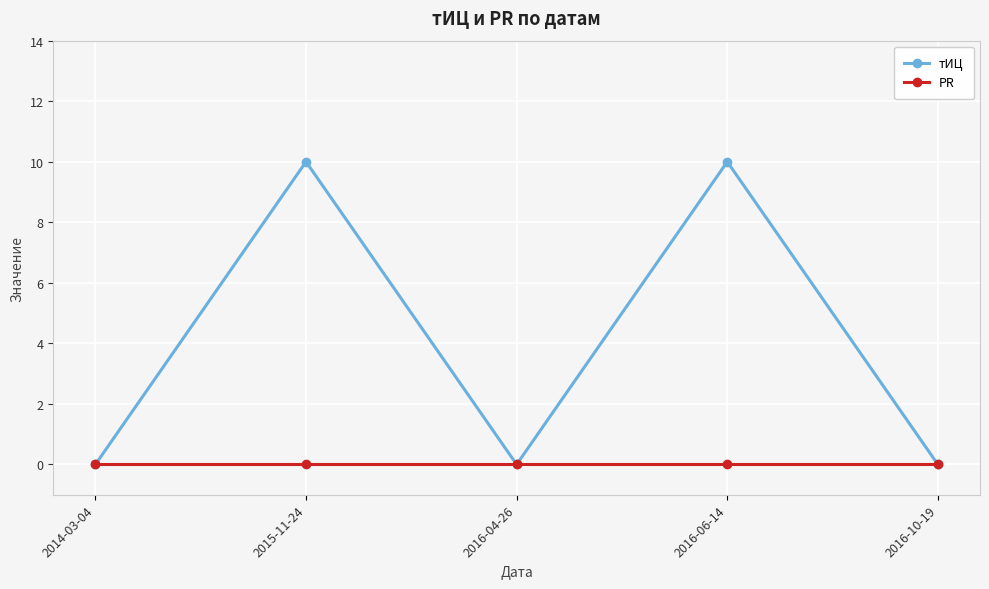

What is the maximum value shown in the chart?

10